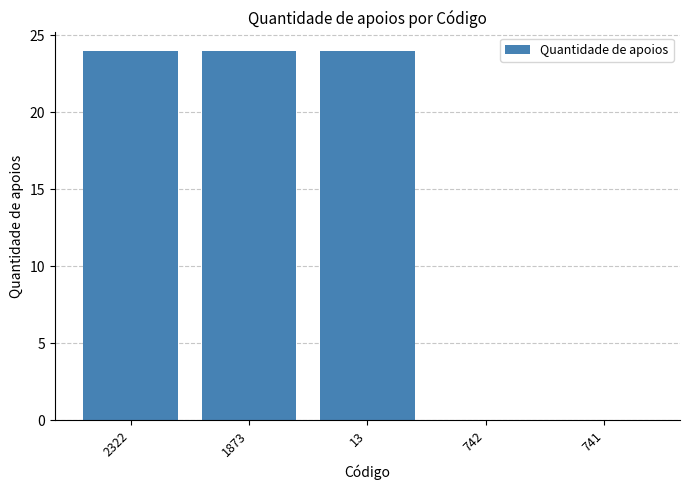

The value at 1873 is 11. True or false?

False